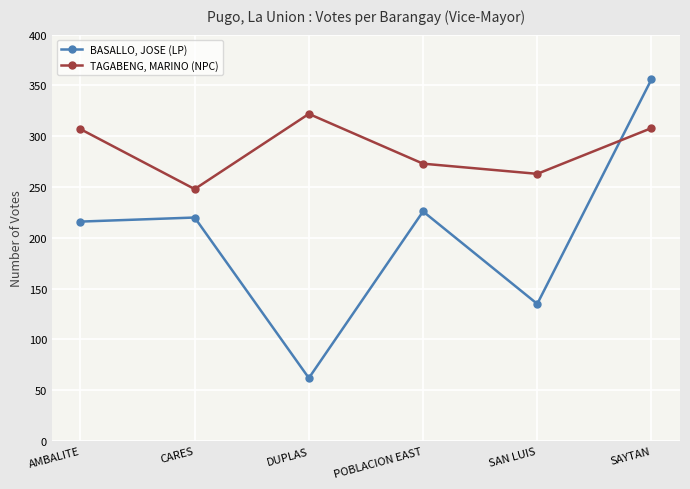

What is the value of the BASALLO, JOSE (LP) point at the 4th from the left?

226